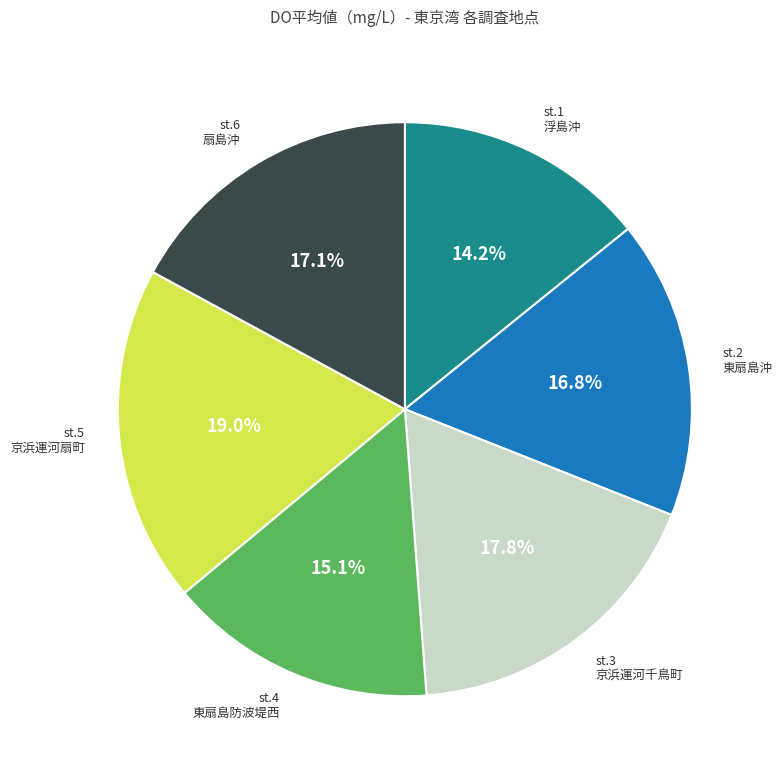

True or false: st.1 浮島沖 accounts for 1% of the total.

False